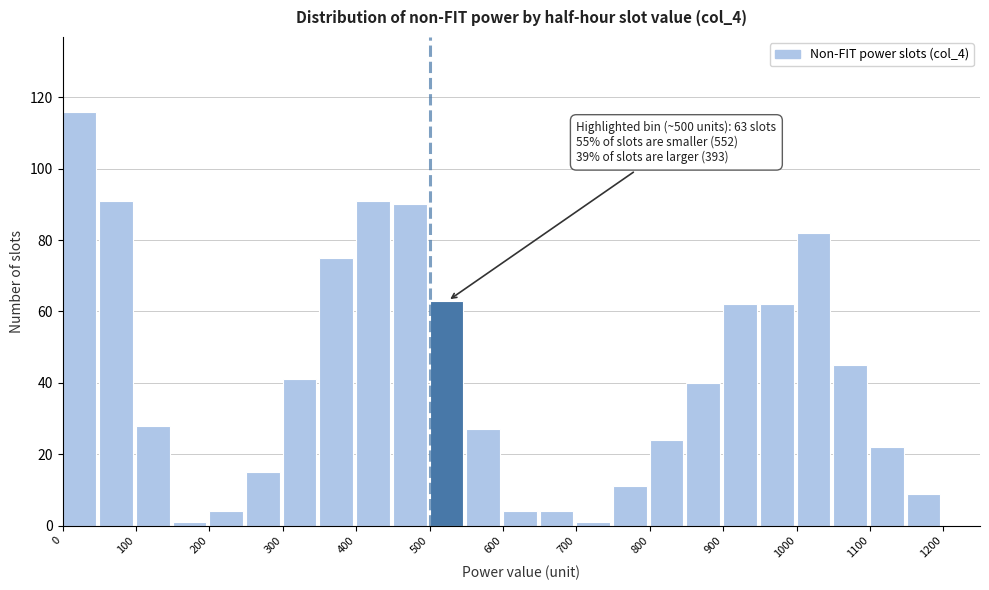

Over which range of the x-axis is the bar tallest?

0 to 50